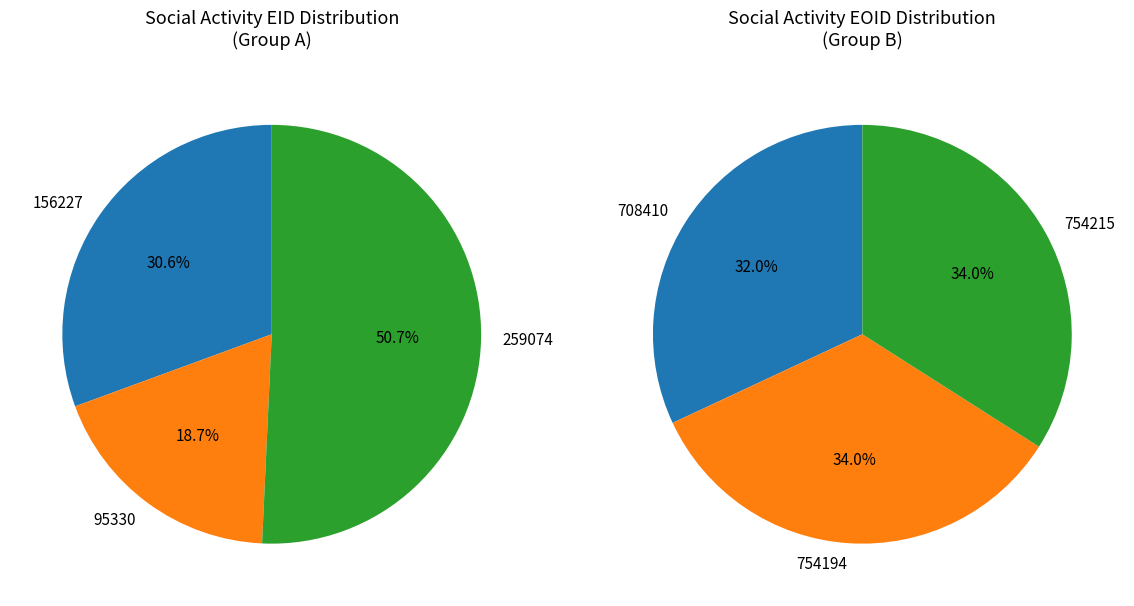

To the nearest percent, what is the difference between the 156227 and 259074 slice percentages?

20%